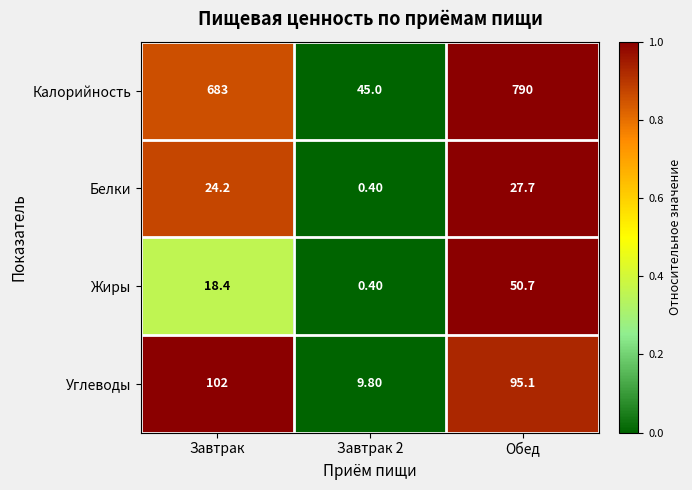

Rank the series by their maximum value, from highest to lowest.

Калорийность, Углеводы, Жиры, Белки